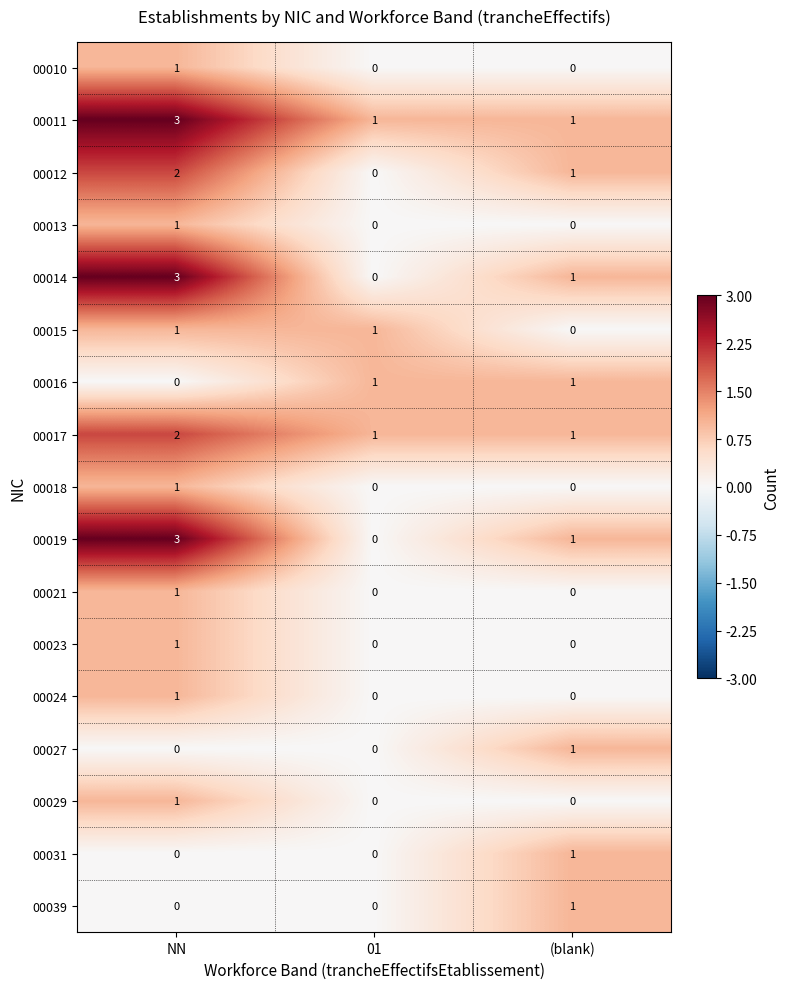

Count the 00024 values in the range 0 to 1.

3